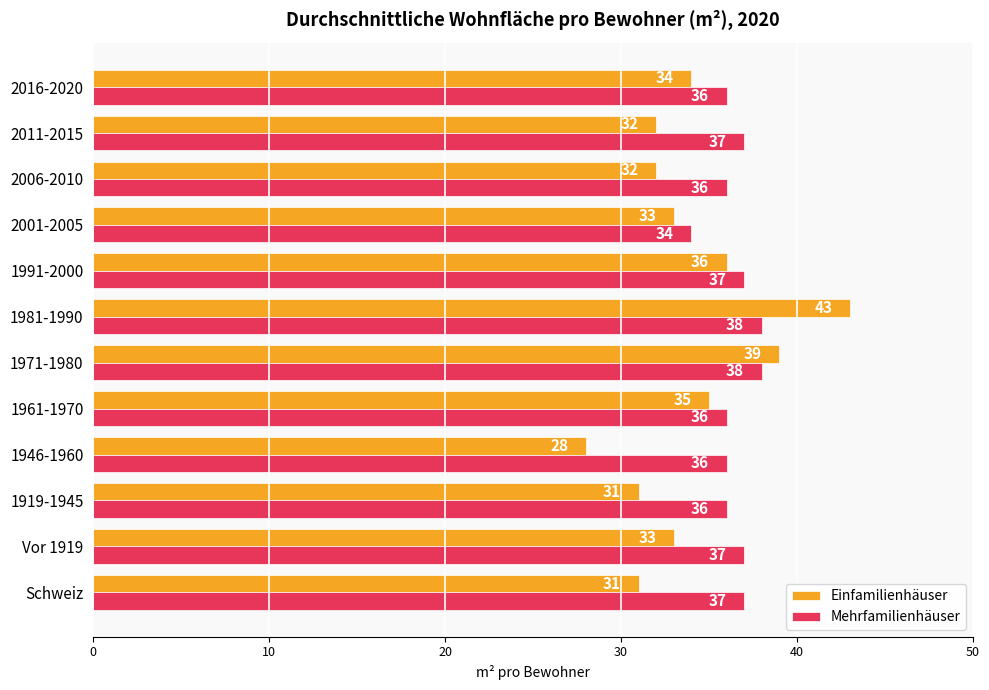

Count the number of categories in the chart.

12